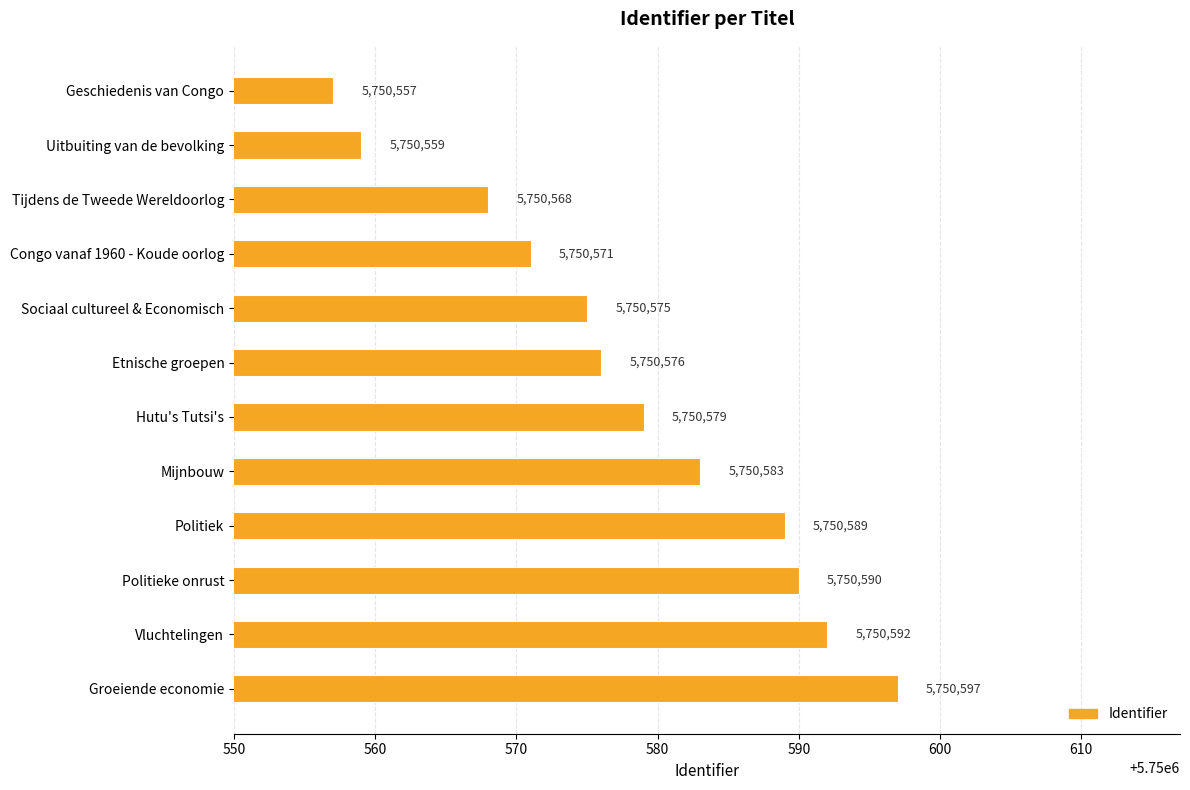

Which category has the highest value across all series?

Groeiende economie